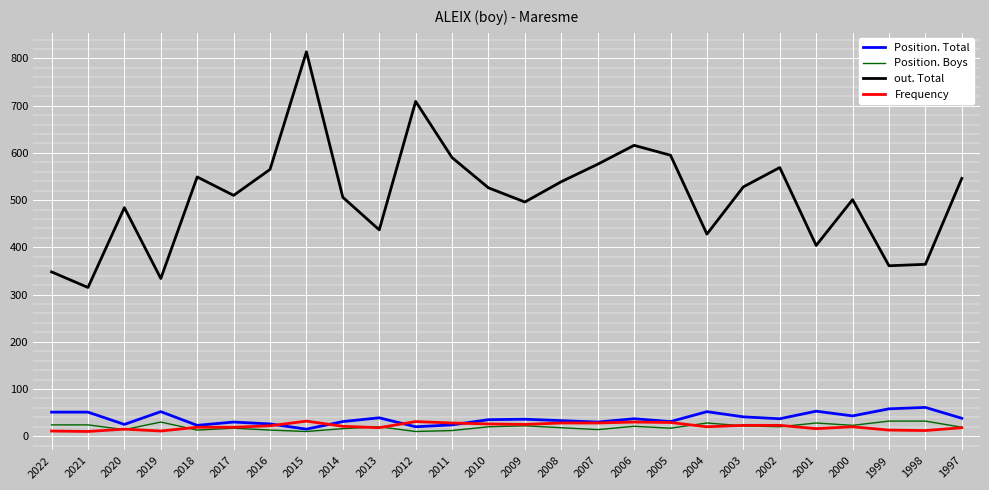

True or false: Frequency and out. Total intersect in this chart.

False